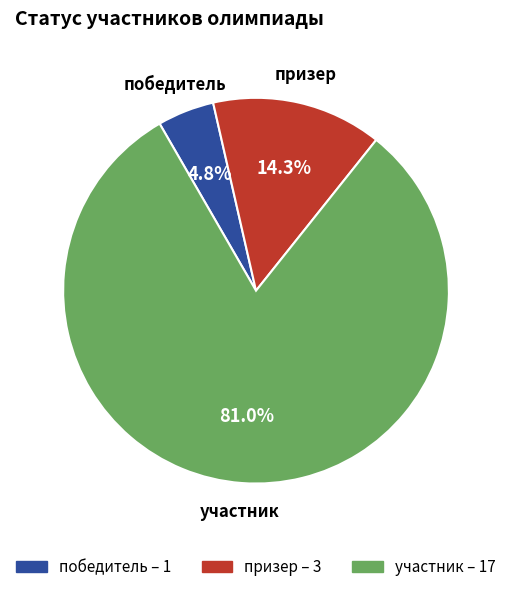

Is the sum of призер and победитель greater than half?

No